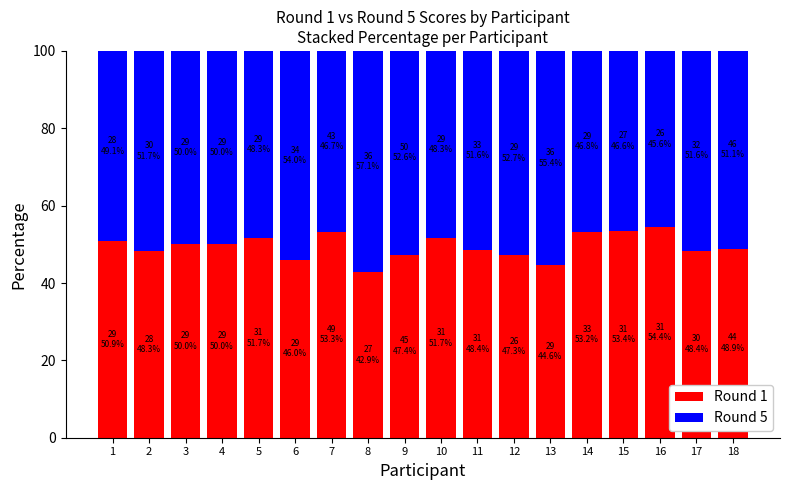

The value of Round 1 at 7 is 53.3. True or false?

True